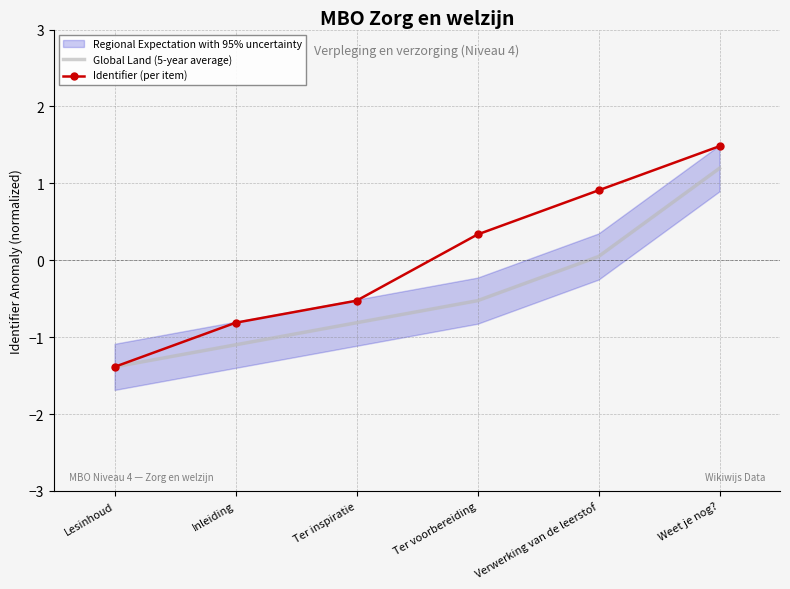

What position from the left is Weet je nog??

6